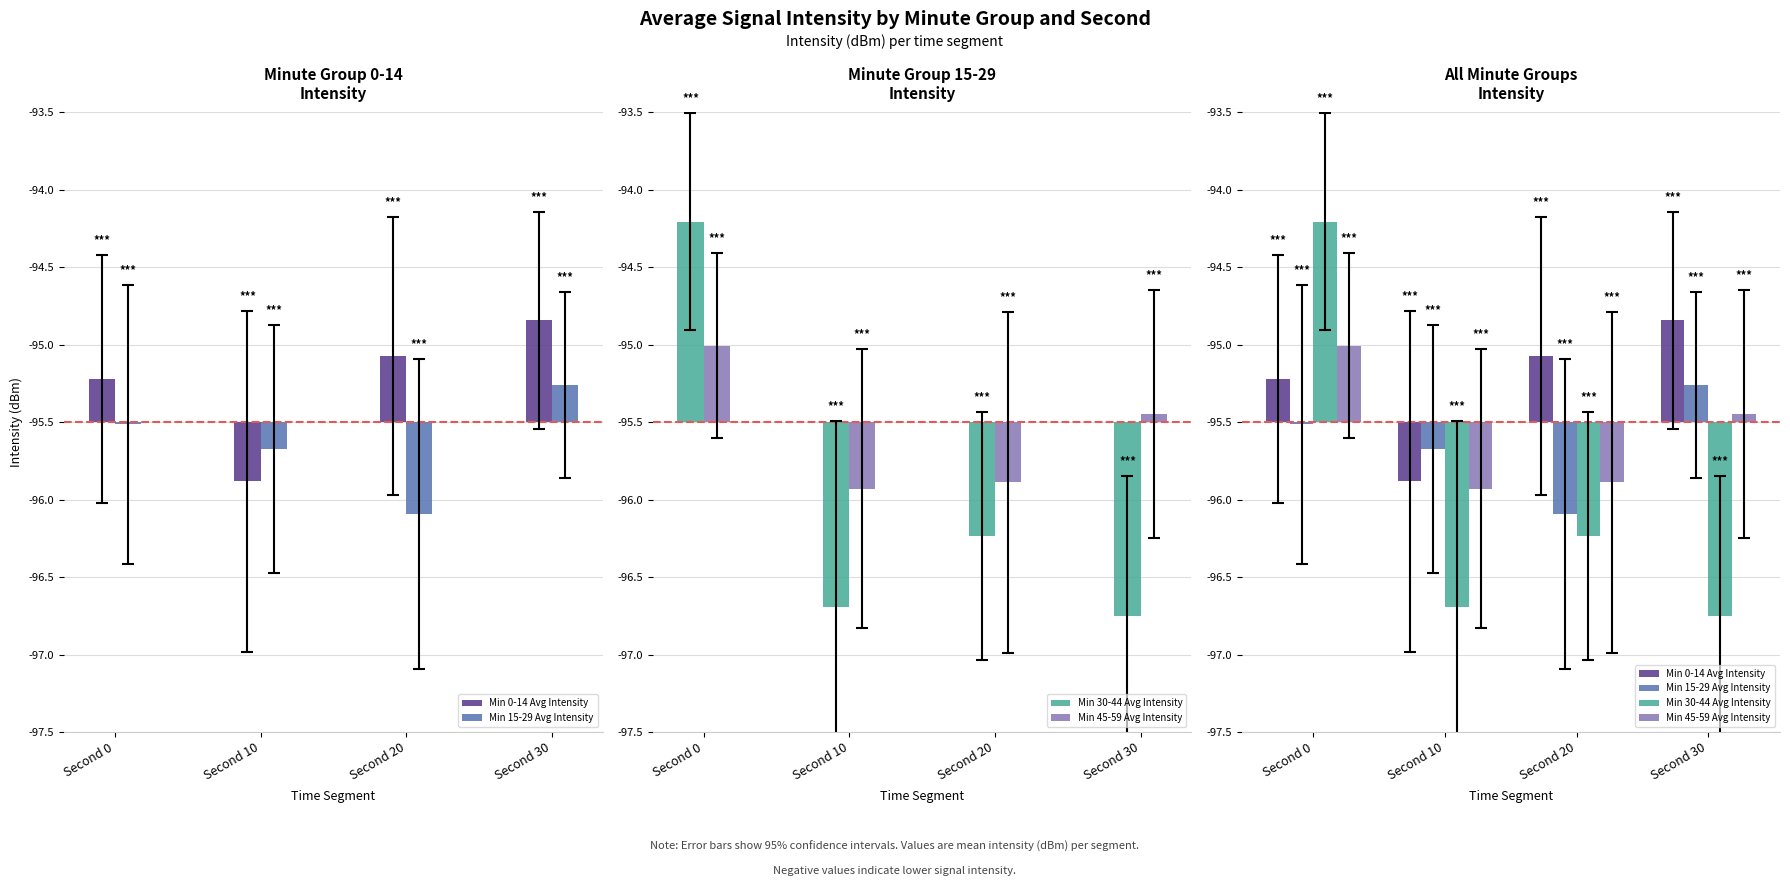

Reading right to left, list all the values displayed in this chart.

Min 0-14 Avg Intensity: Second 30=0.7	Second 20=0.4	Second 10=-0.4	Second 0=0.3
Min 15-29 Avg Intensity: Second 30=0.2	Second 20=-0.6	Second 10=-0.2	Second 0=-0.0
Min 30-44 Avg Intensity: Second 30=-1.2	Second 20=-0.7	Second 10=-1.2	Second 0=1.3
Min 45-59 Avg Intensity: Second 30=0.1	Second 20=-0.4	Second 10=-0.4	Second 0=0.5